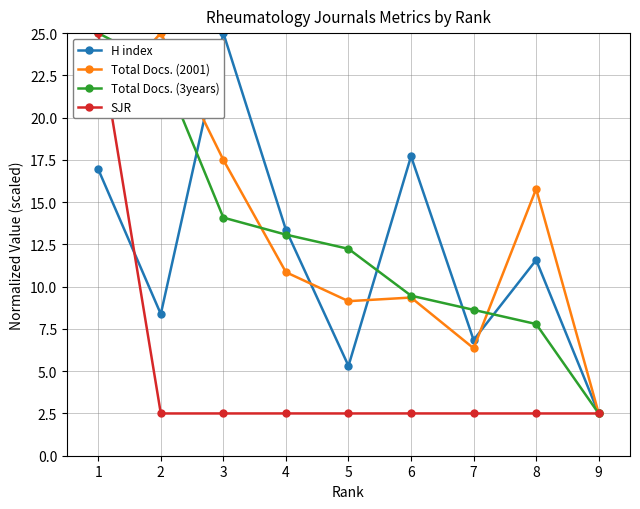

What is the difference between the highest and lowest values at 2?

22.5